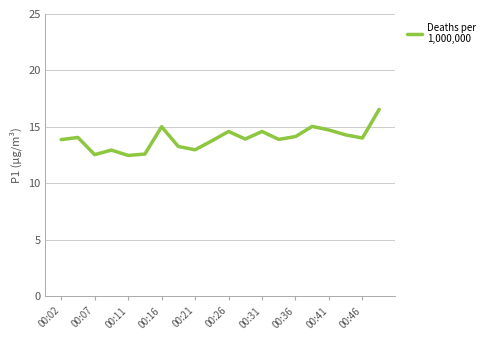

True or false: there are more than 0 points higher than both neighbors.

True